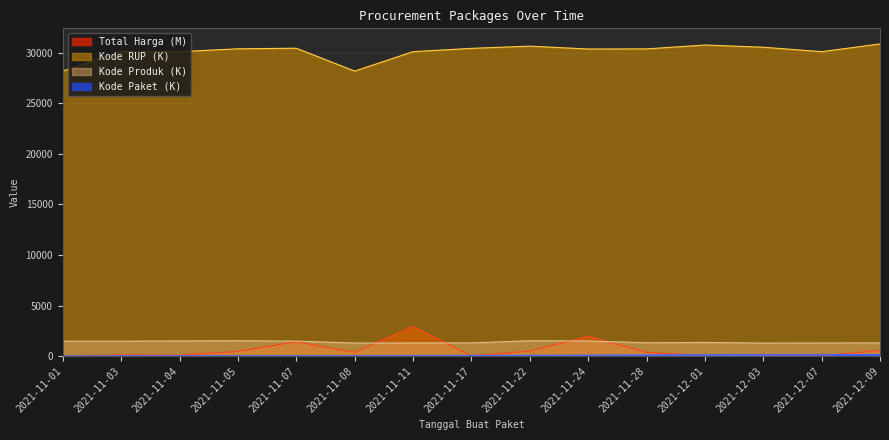

How many lines are shown in the chart?

4